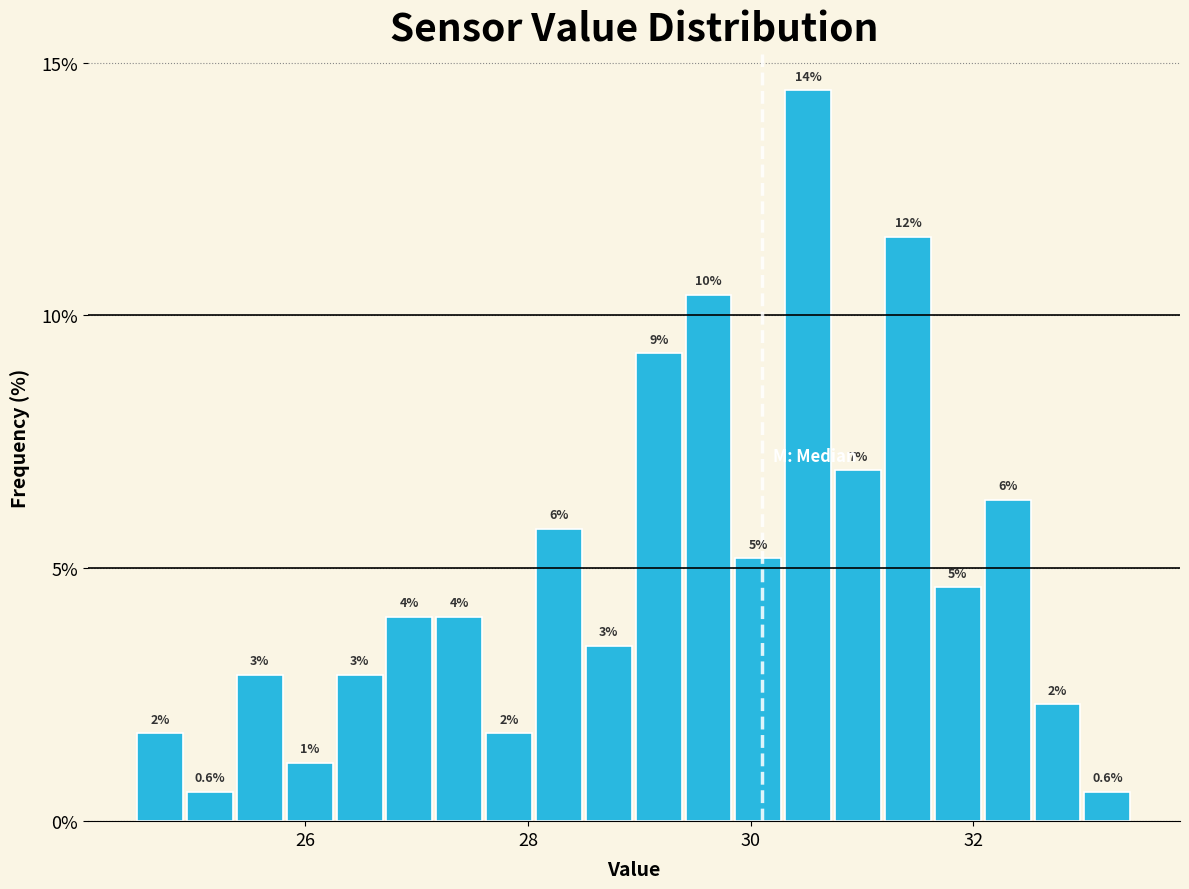

Around what value on the x-axis is the tallest bar? Give the approximate position of its centre, as read against the axis.

30.6